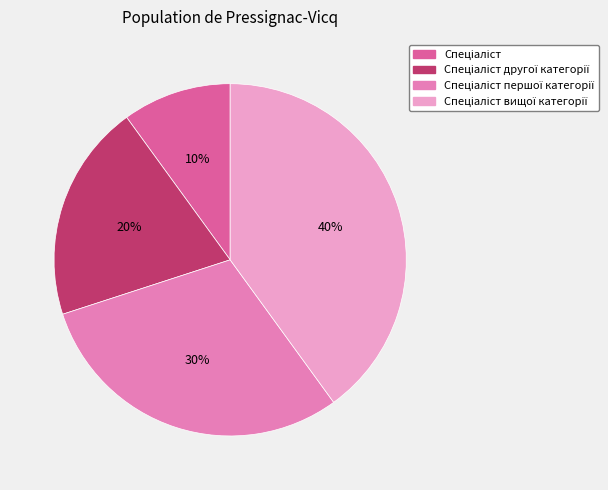

Is there a majority slice in this chart?

No